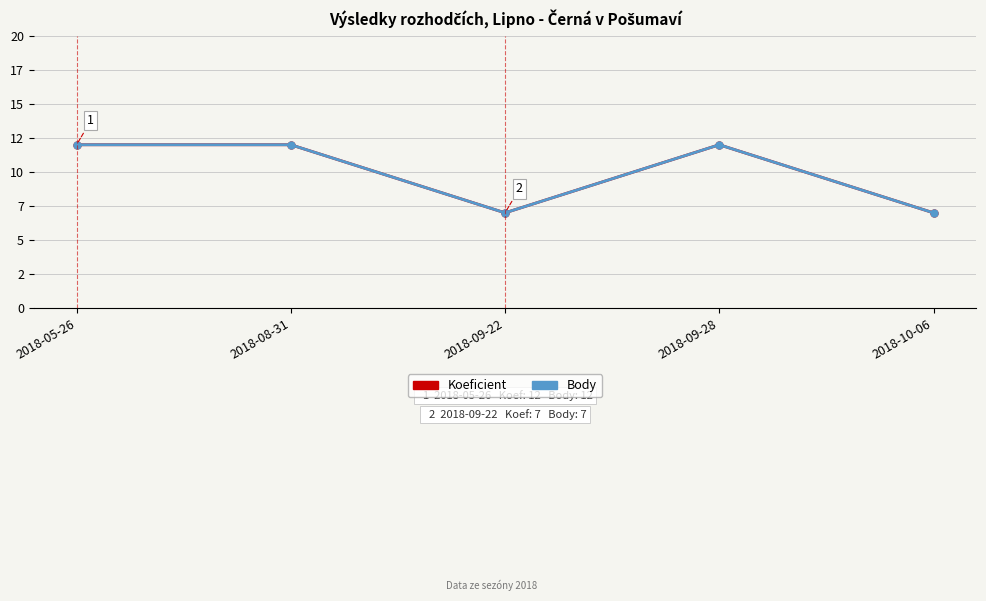

Which series has the largest range (max minus min)?

Koeficient